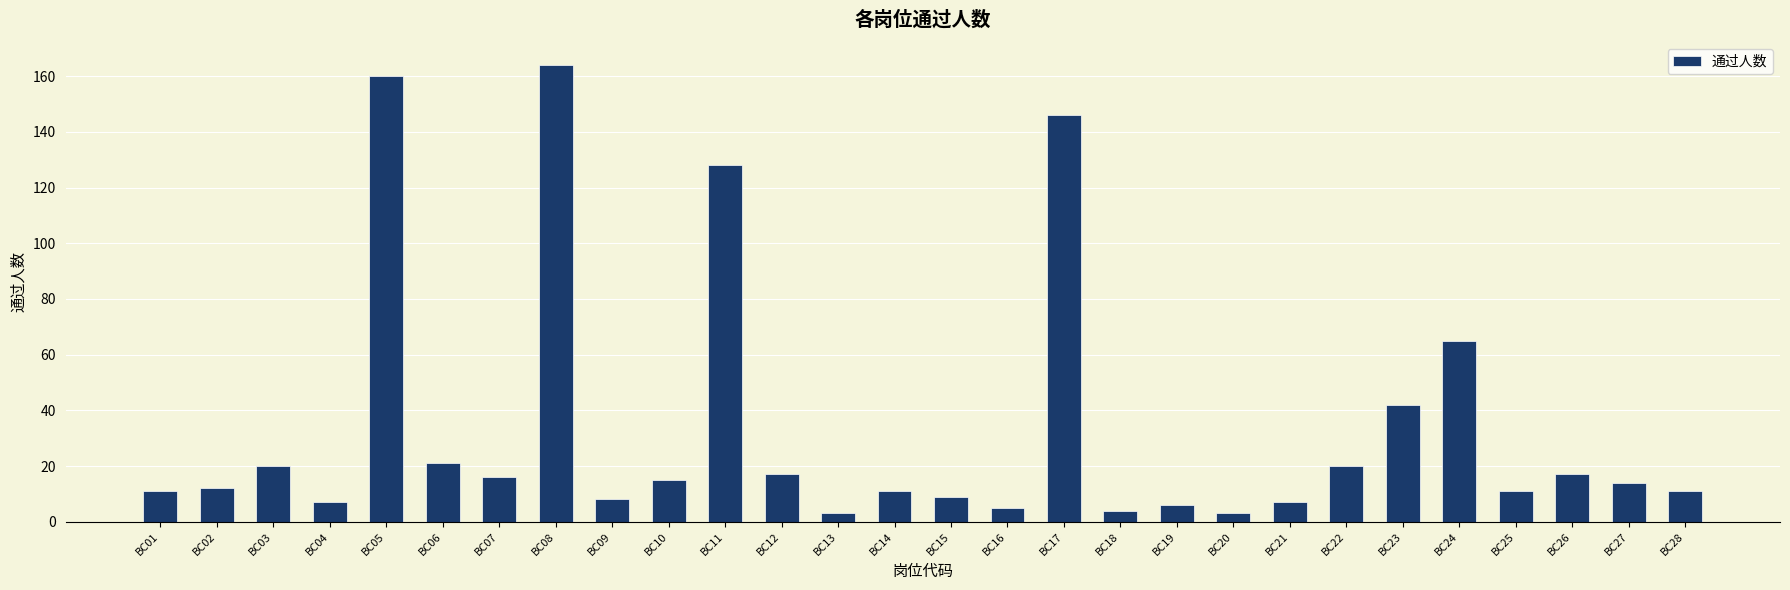

What is the difference between the second highest and minimum values?

157